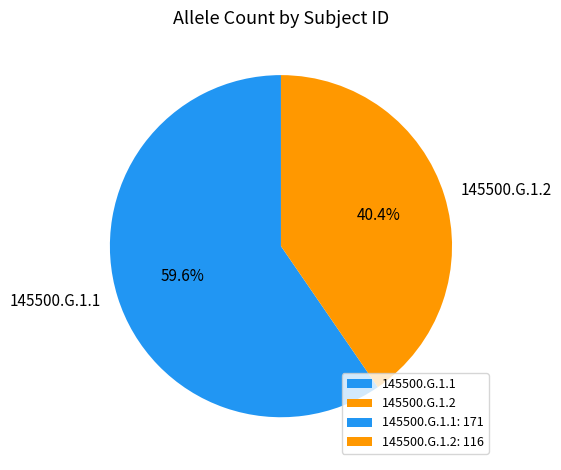

The 145500.G.1.1 slice represents 60% of the pie. True or false?

True